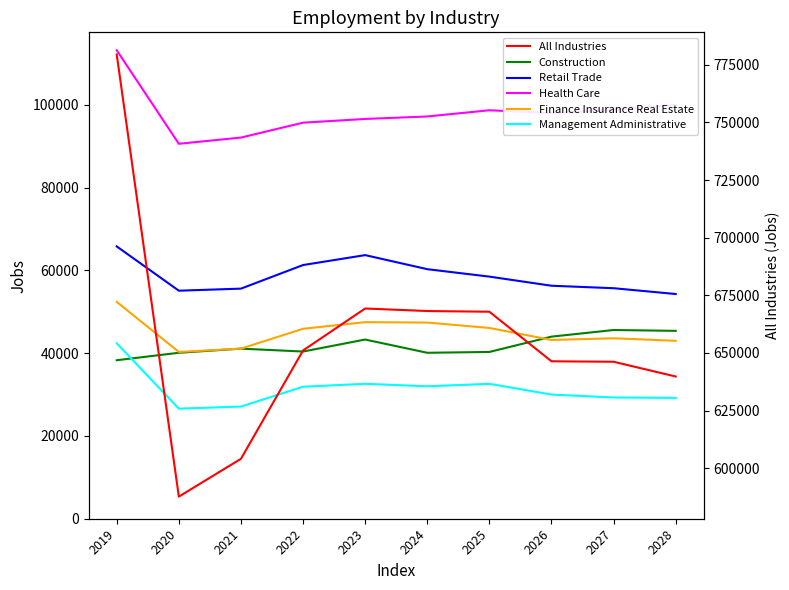

What is the value of the Health Care point at the 10th from the left?

100000